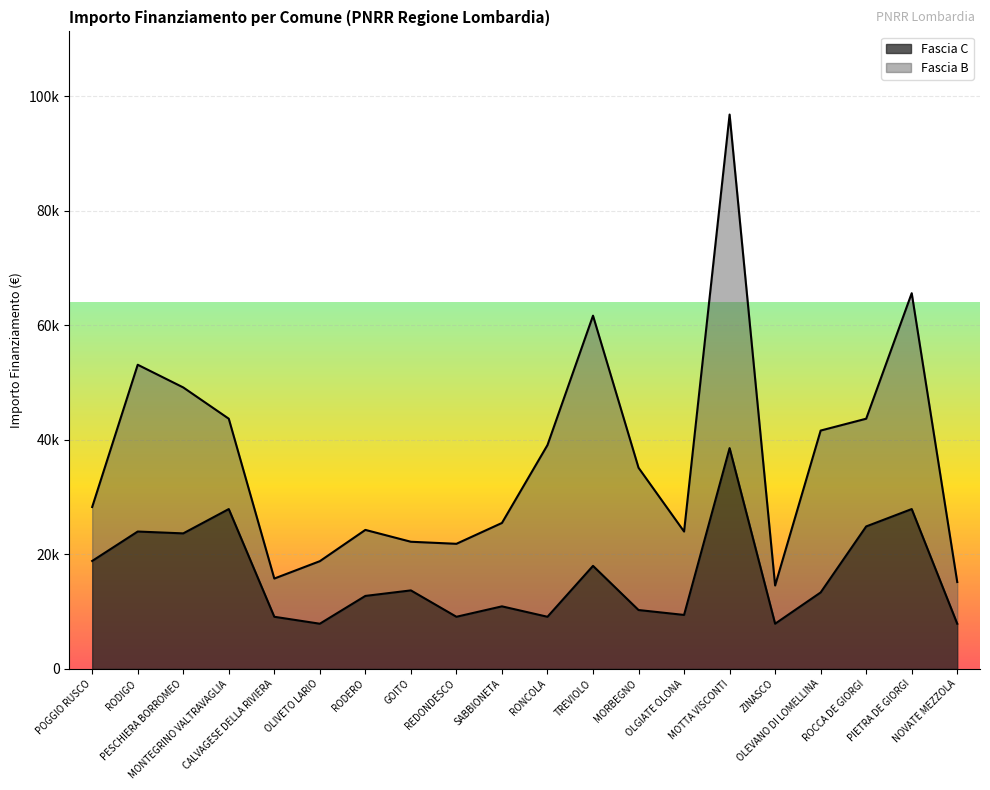

What are all the series names shown in the legend?

Fascia C, Fascia B